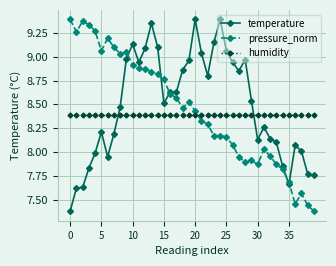

True or false: humidity and pressure_norm intersect in this chart.

True